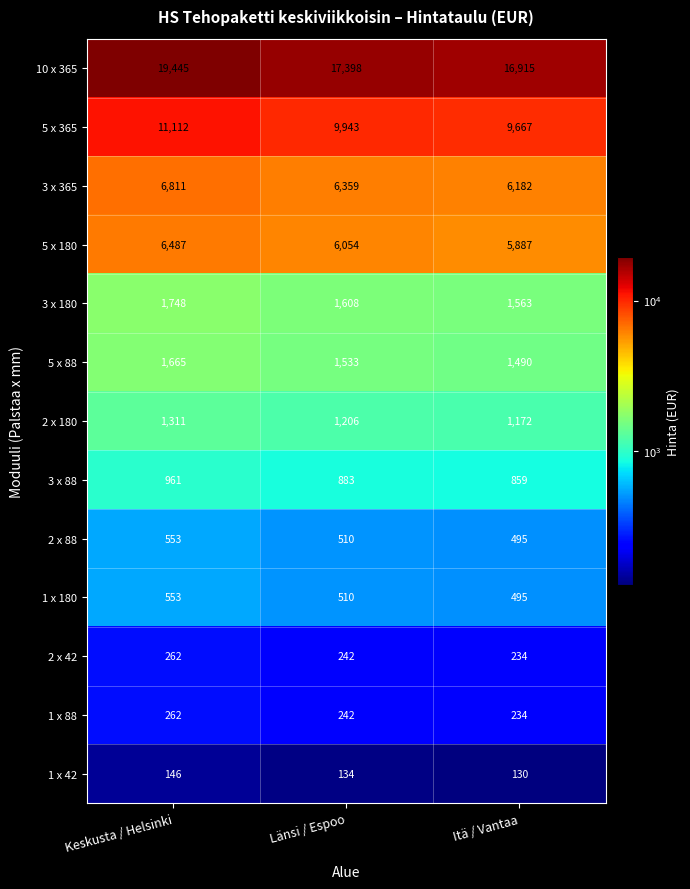

Which series has the widest spread of values?

10 x 365